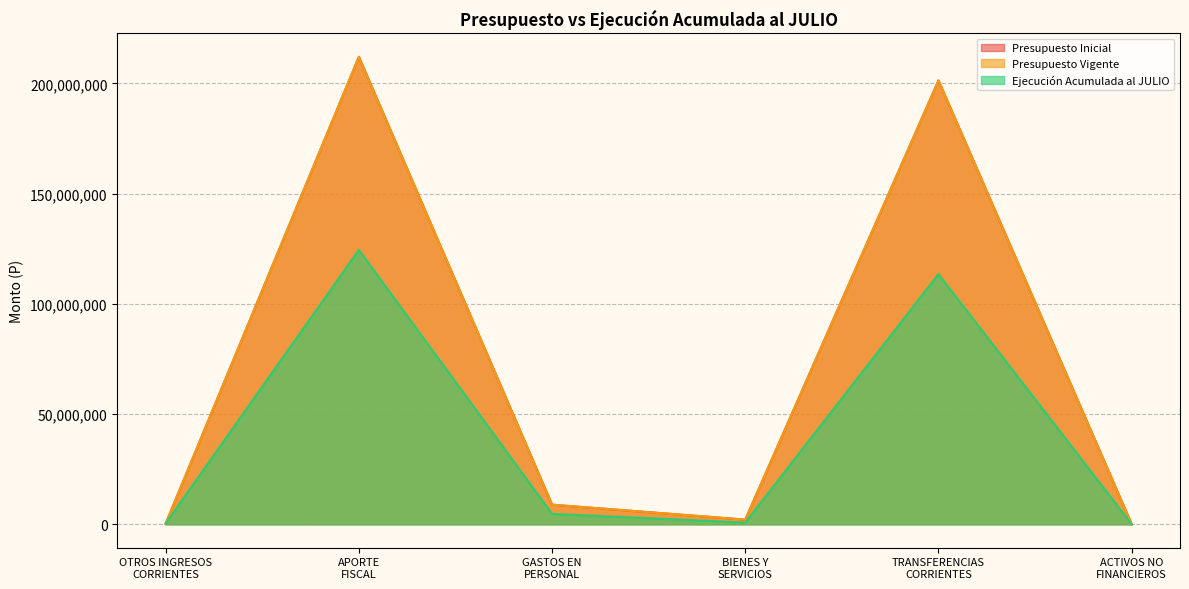

At which category does Ejecución Acumulada al JULIO reach its first local peak?

APORTE
FISCAL